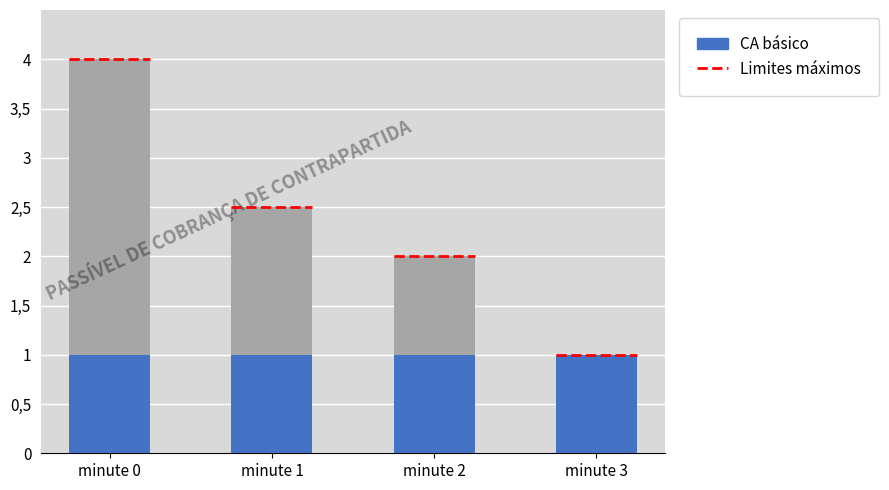

At which label does the data first exceed 1?

minute 0